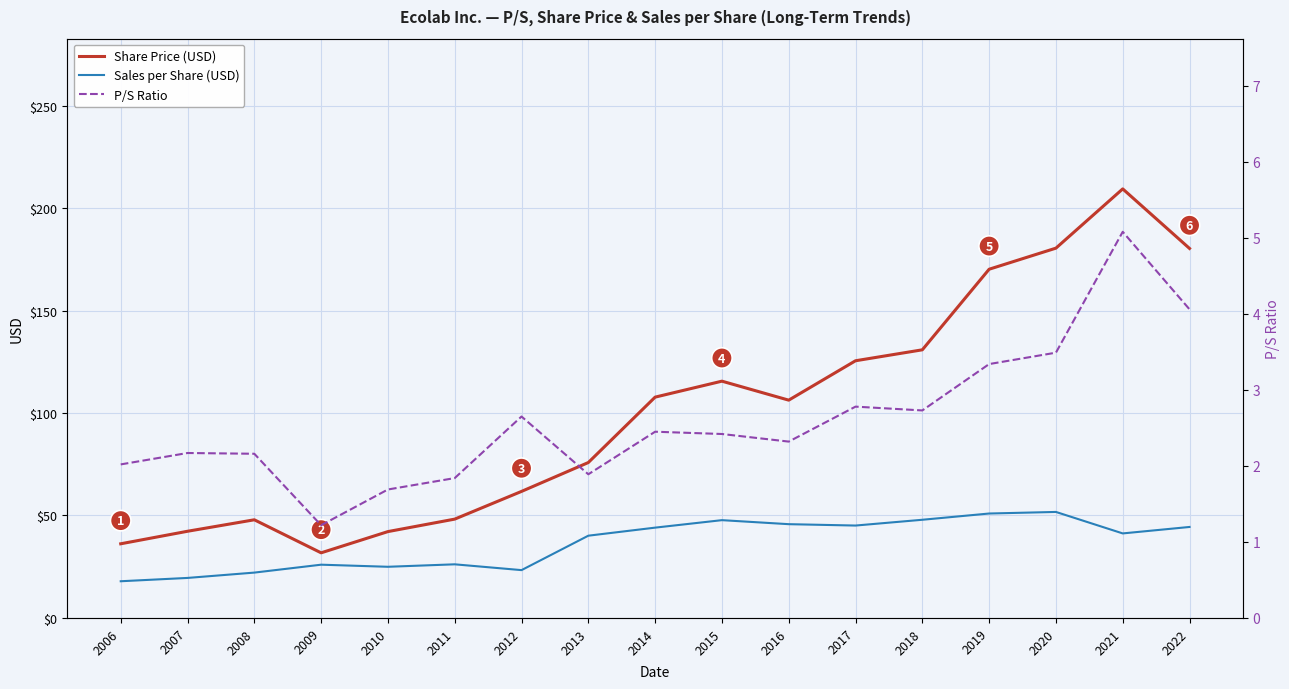

How many distinct data groups are displayed?

3